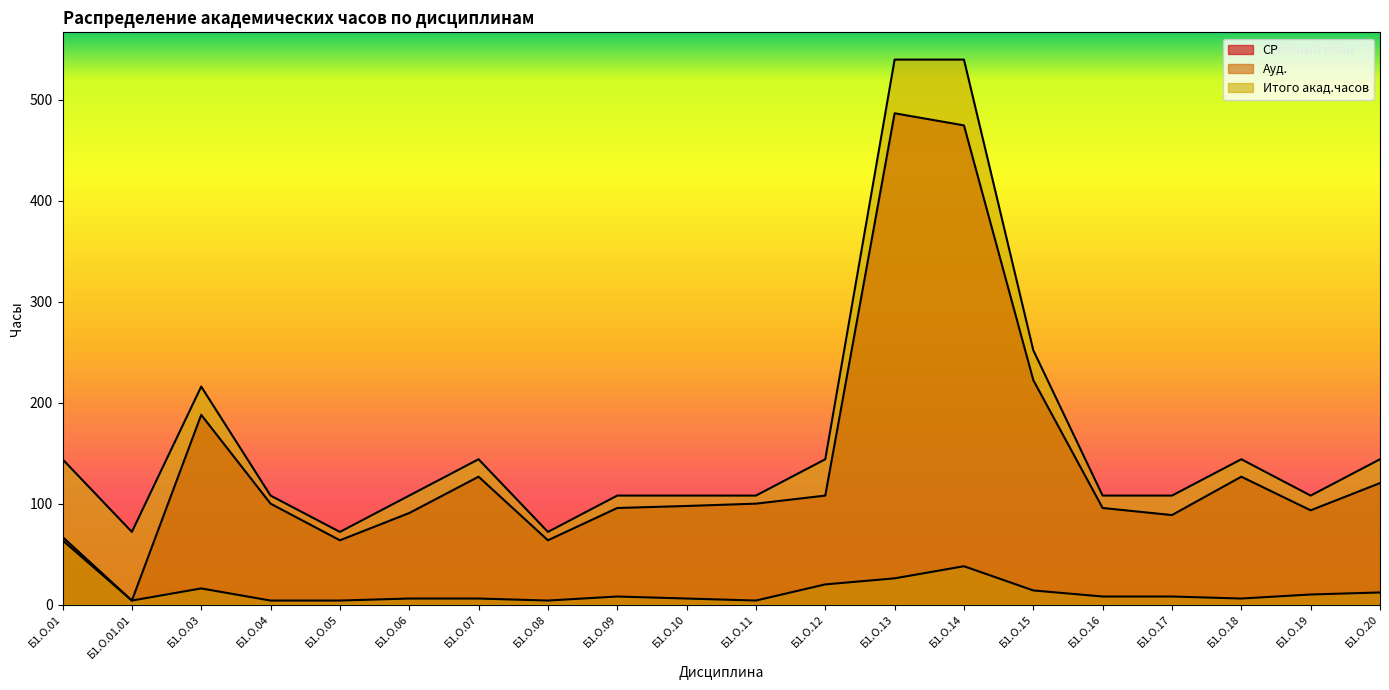

How many lines are shown in the chart?

3